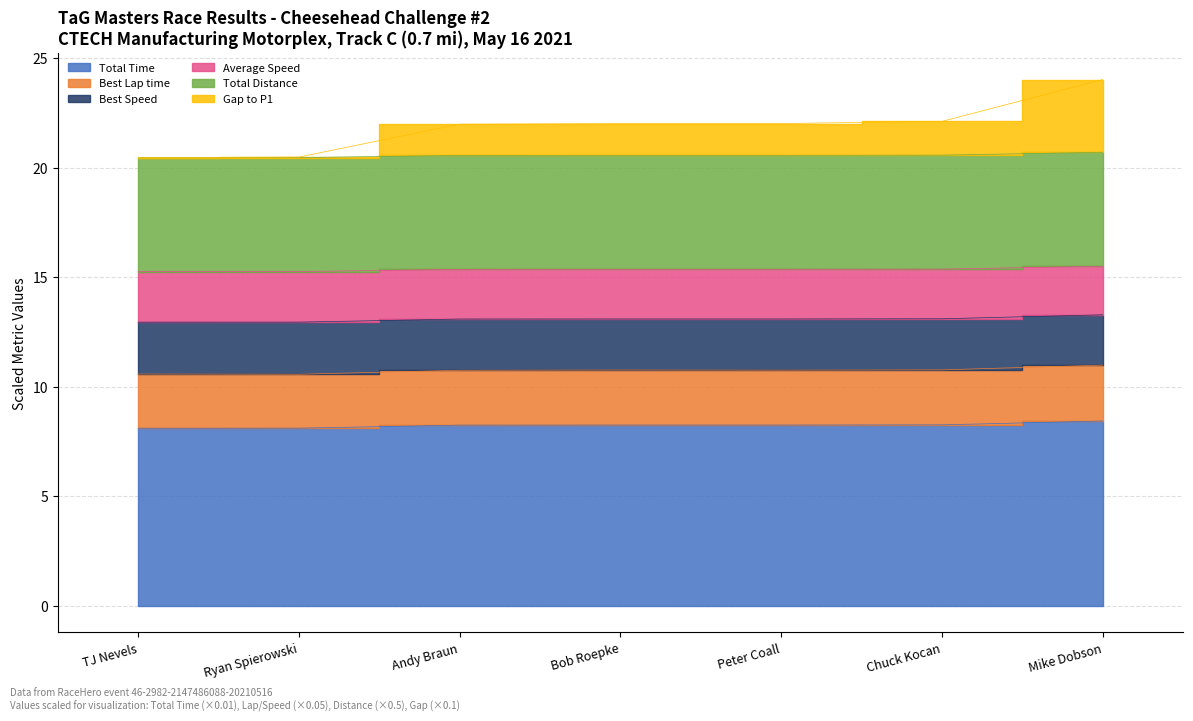

What is the label of the 5th point from the left?

Peter Coall